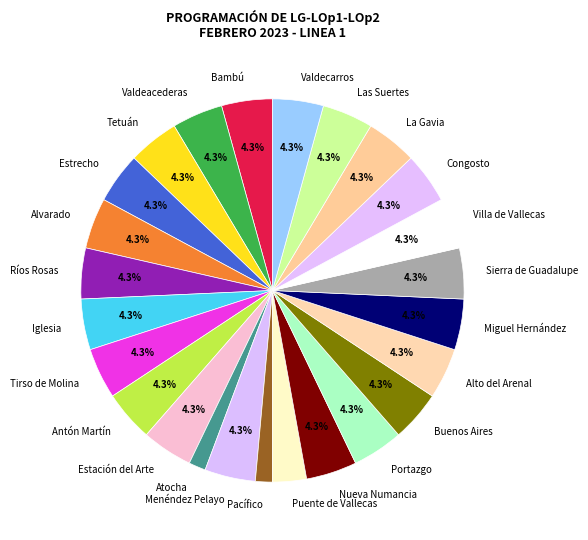

Does Bambú represent more than half of the total?

No